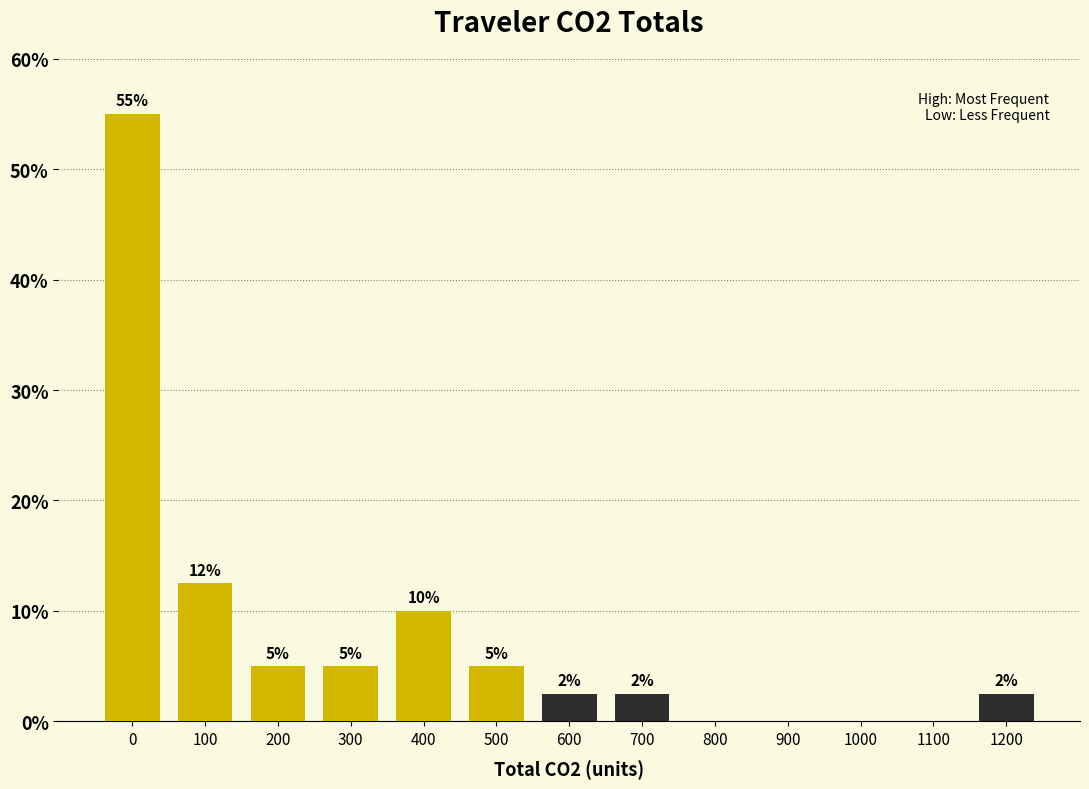

What is the change in value from 100 to 1200?

-10.0